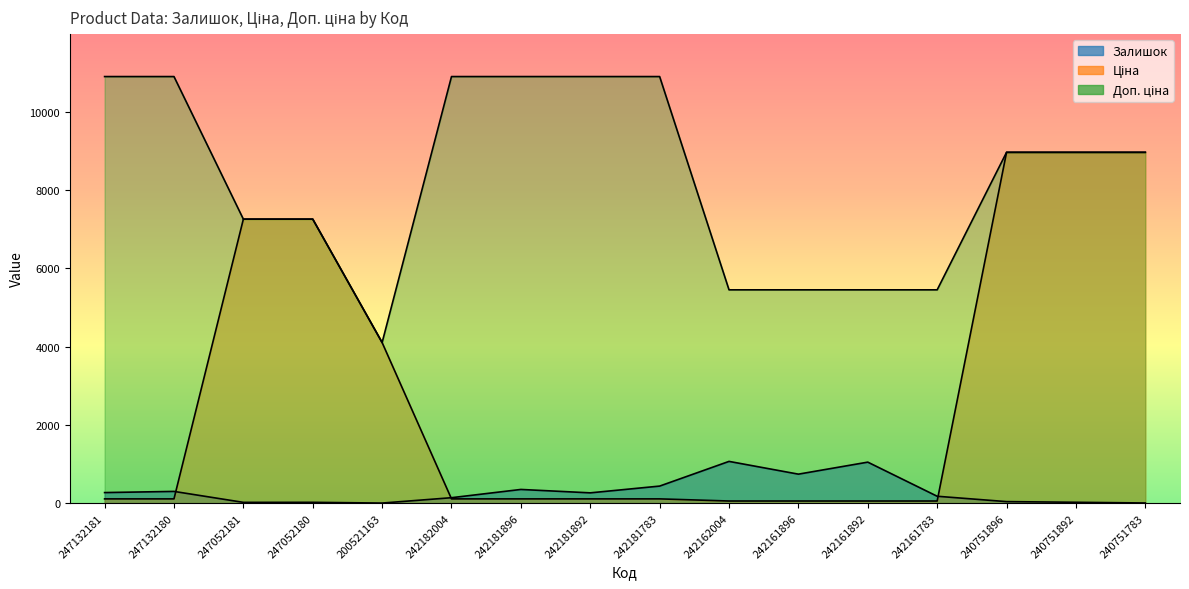

At how many categories does at least one series exceed 1979?

16